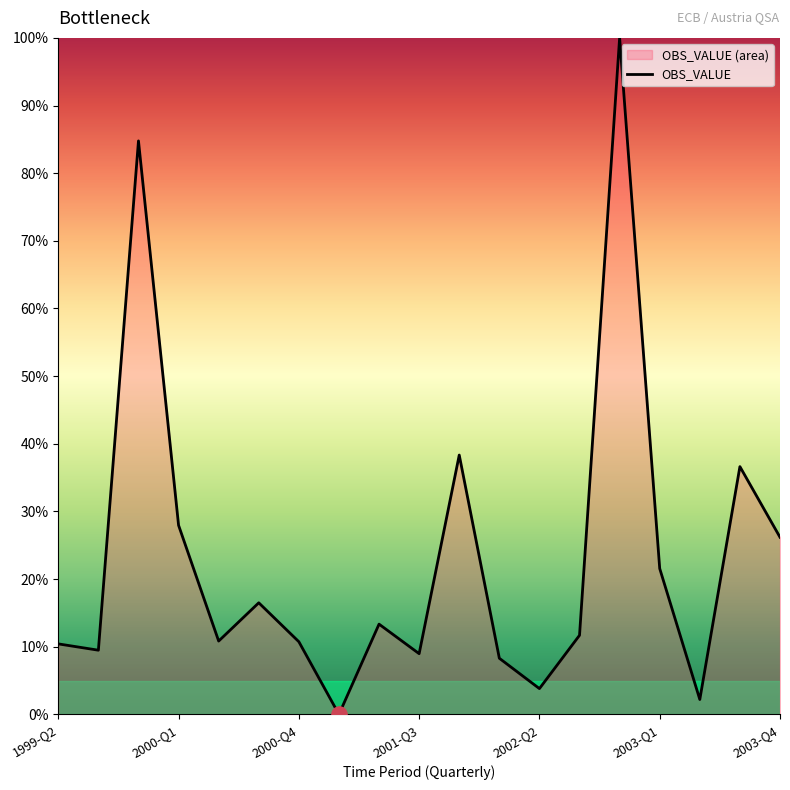

Approximately how many times larger is the value at 2003-Q1 compared to 2001-Q3?

2.4